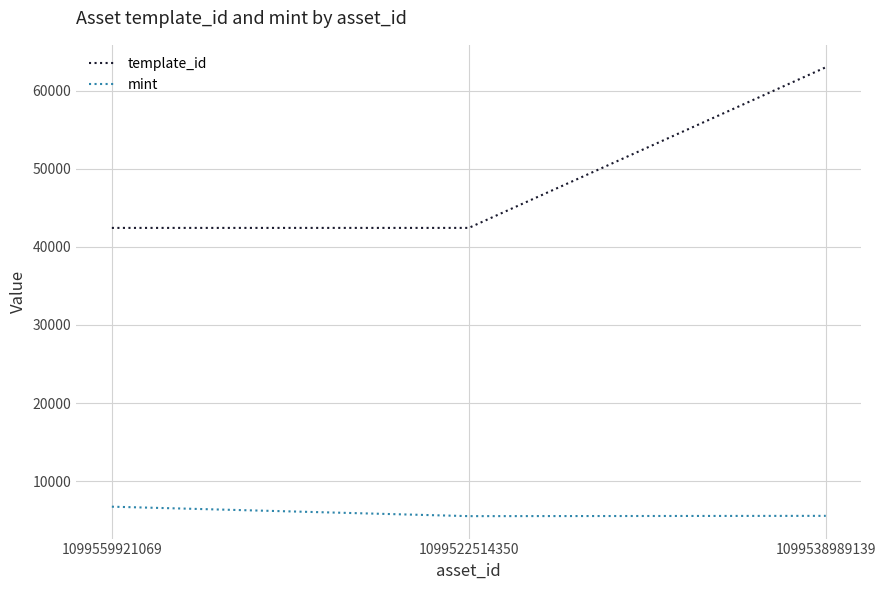

True or false: template_id has a value of 62974 at 1099538989139.

True